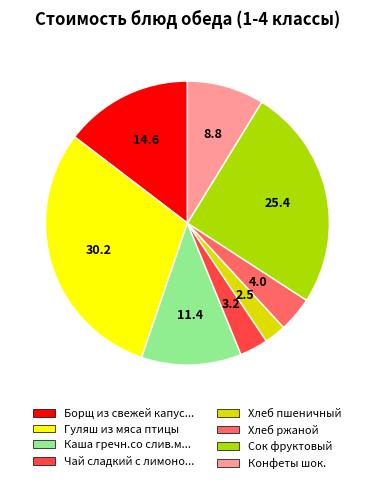

Rank the categories by value from lowest to highest.

Хлеб пшеничный, Чай сладкий с лимоно..., Хлеб ржаной, Конфеты шок., Каша гречн.со слив.м..., Борщ из свежей капус..., Сок фруктовый, Гуляш из мяса птицы